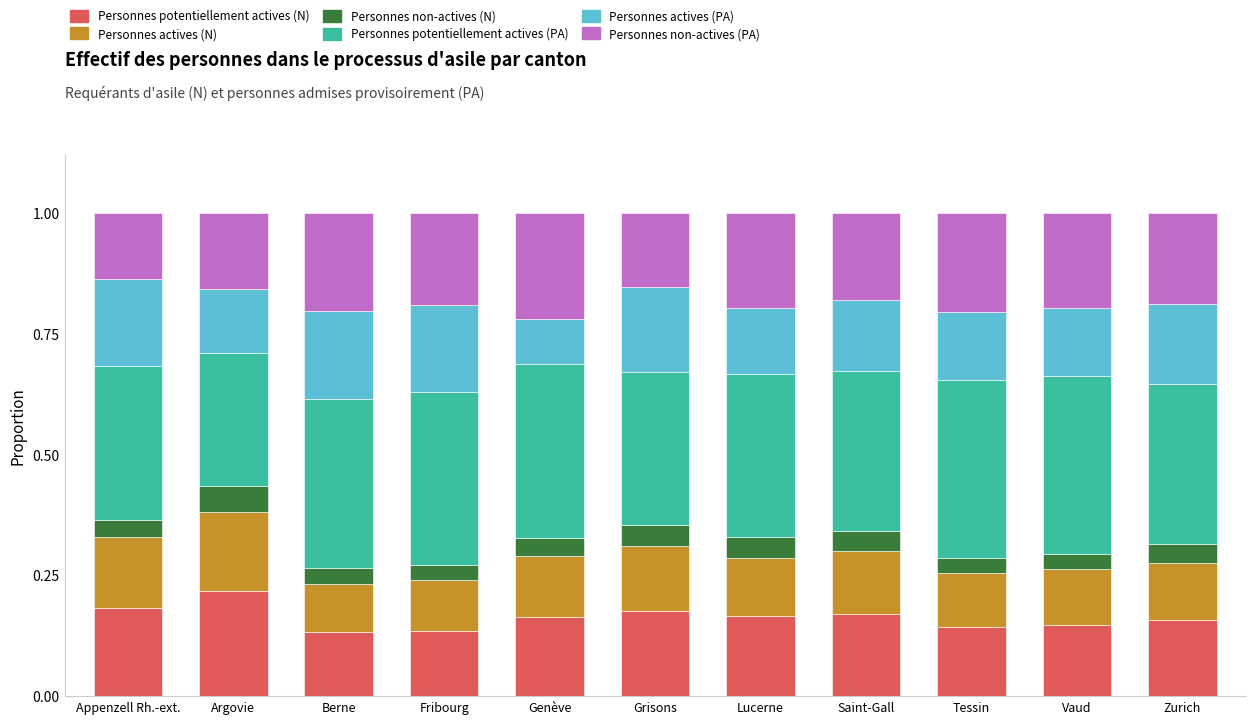

Which category has the highest value in the Personnes potentiellement actives (N) series?

Argovie